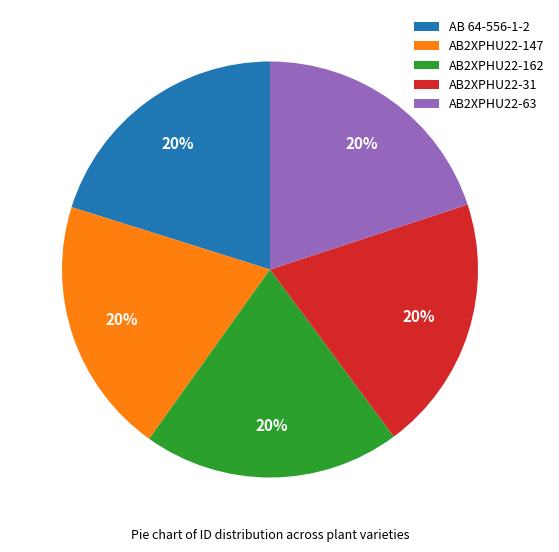

Is there a majority slice in this chart?

No